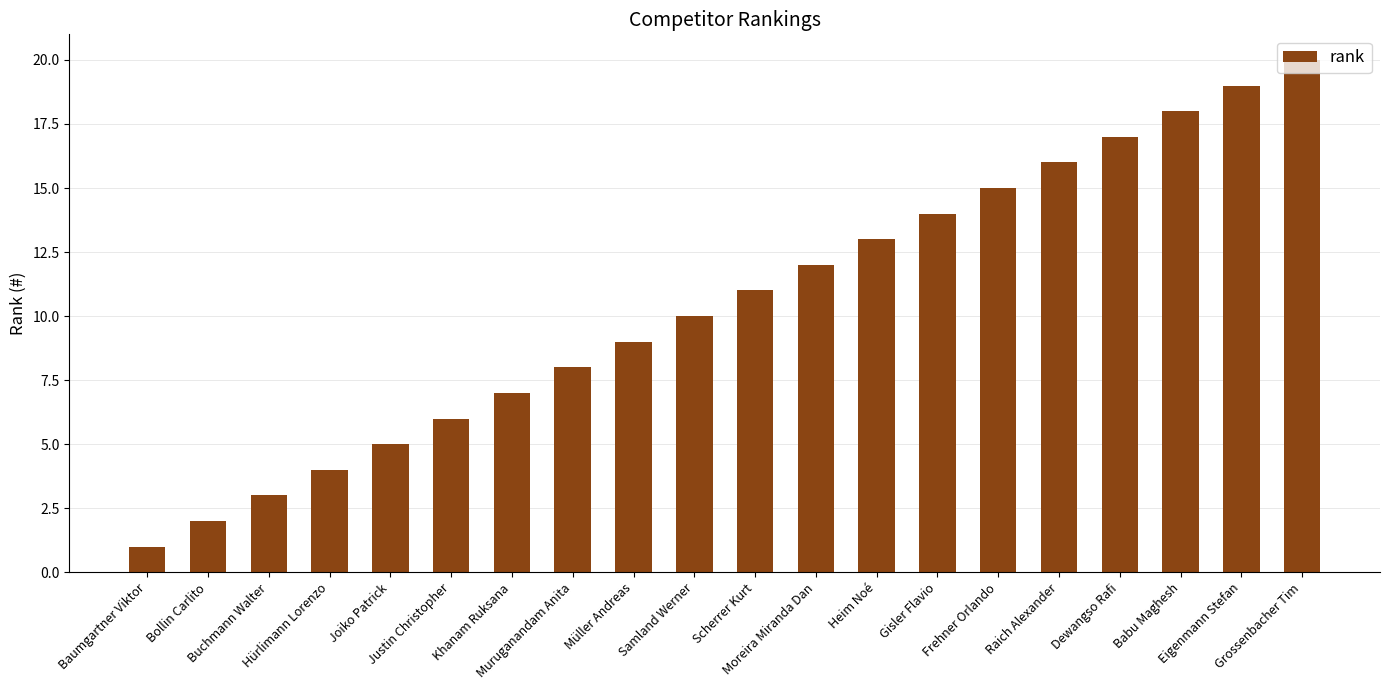

Which has a higher value, Moreira Miranda Dan or Buchmann Walter?

Moreira Miranda Dan